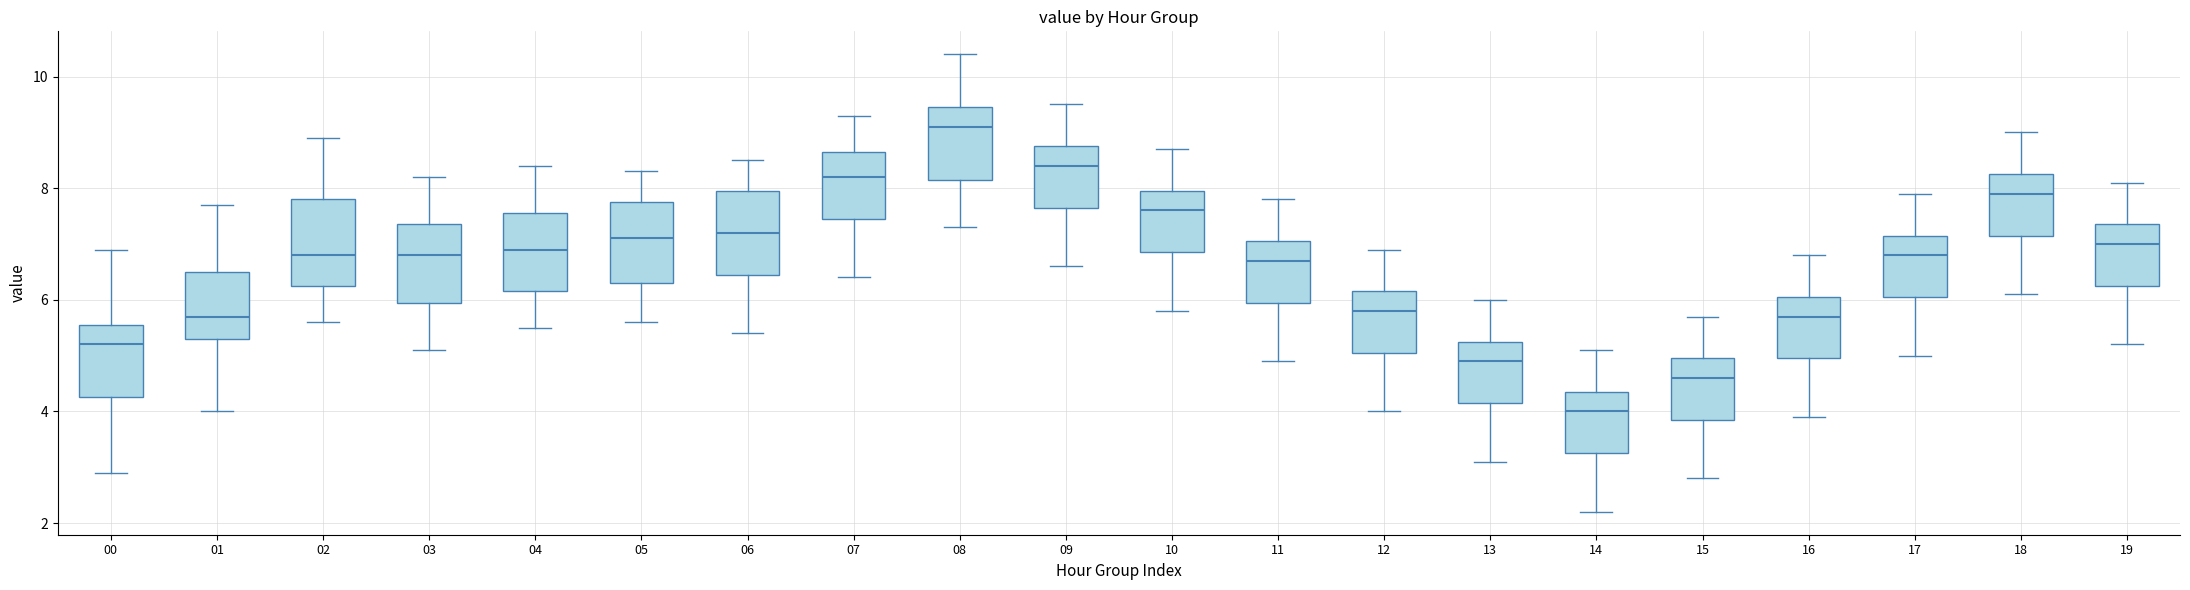

Where is the lower edge of the box at x = 19 on the y-axis? The values are not printed on the chart, so give them approximately, as read against the axis.

6.2